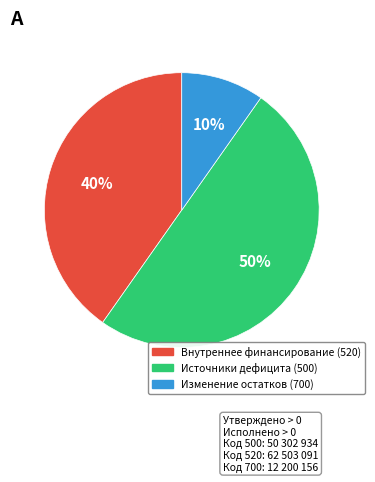

To the nearest percent, what is the average slice percentage?

33%